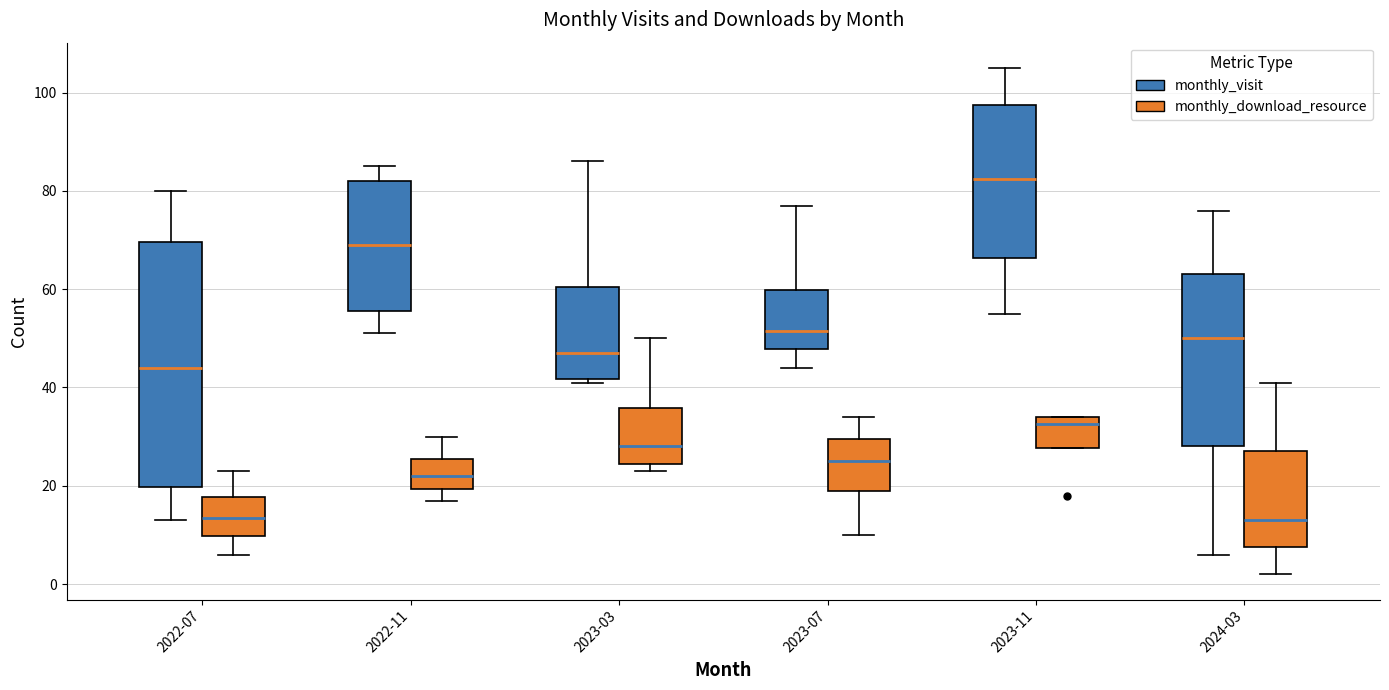

Where is the upper edge of the box for 2022-11 (monthly_download_resource) on the y-axis? The values are not printed on the chart, so give them approximately, as read against the axis.

26